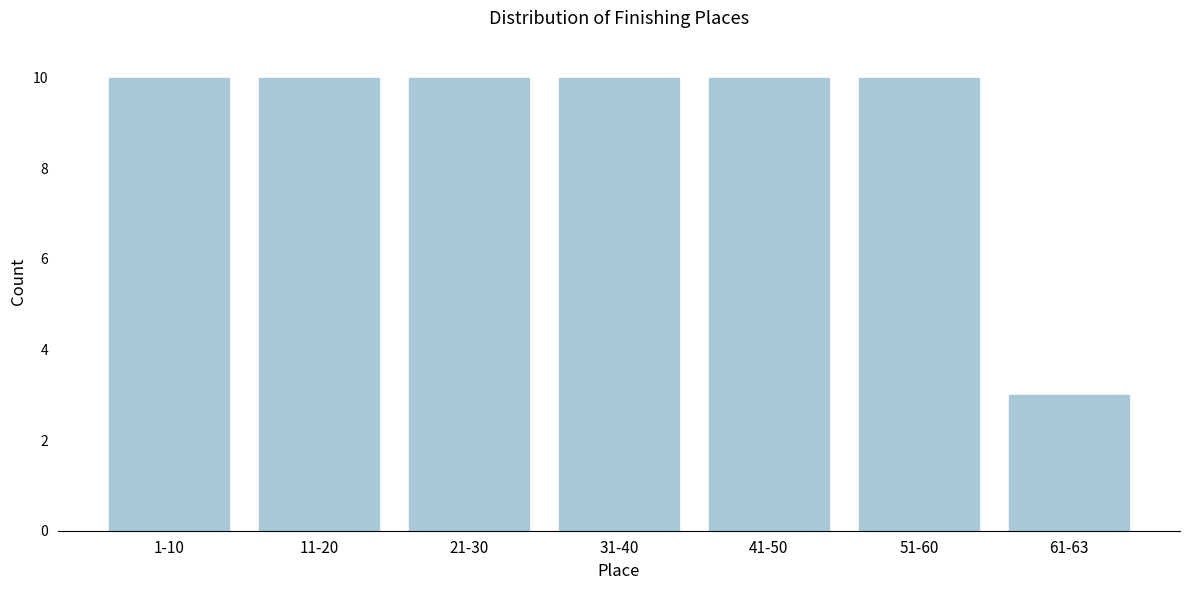

Reading right to left, extract all data points from this chart.

61-63=3	51-60=10	41-50=10	31-40=10	21-30=10	11-20=10	1-10=10